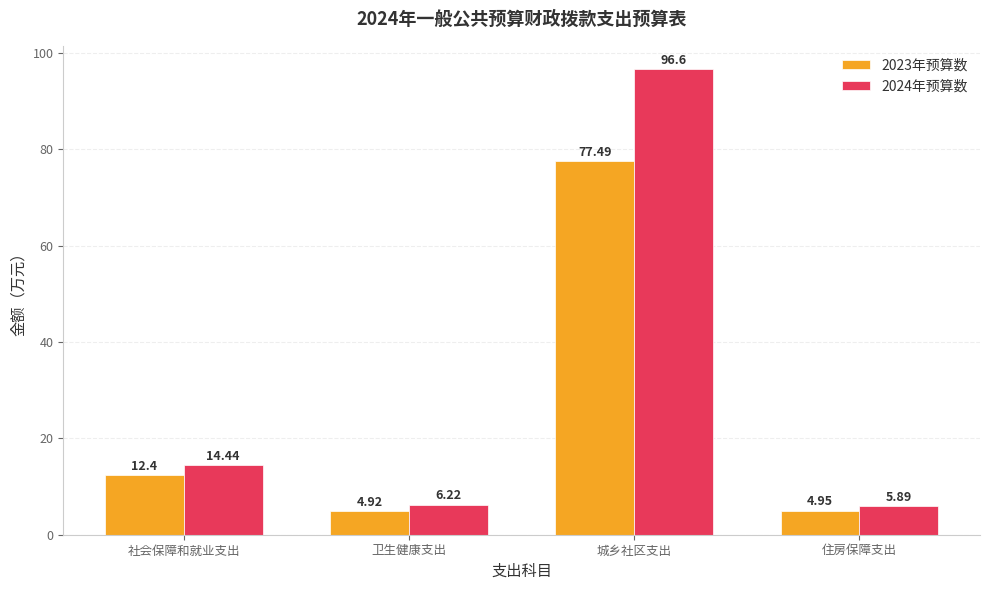

Which series changed the most between 卫生健康支出 and 城乡社区支出?

2024年预算数